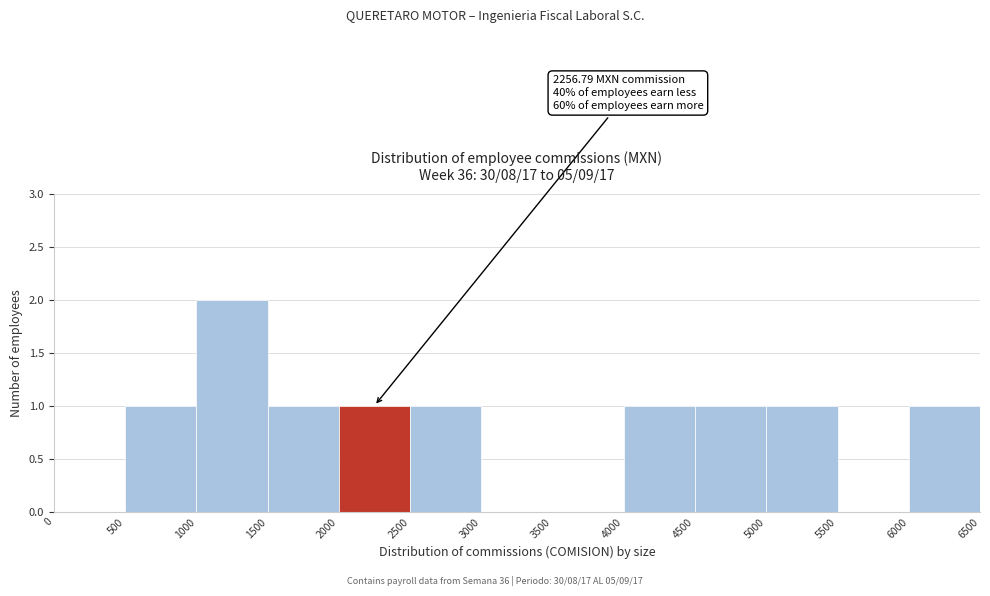

Over which range of the x-axis is the bar tallest?

1000 to 1500